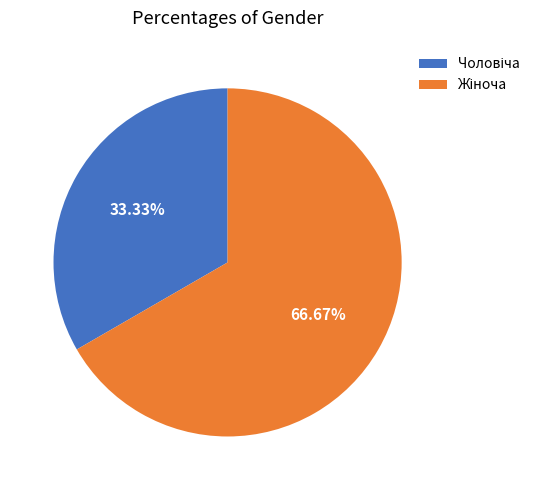

Is there any slice that represents more than half of the pie?

Yes